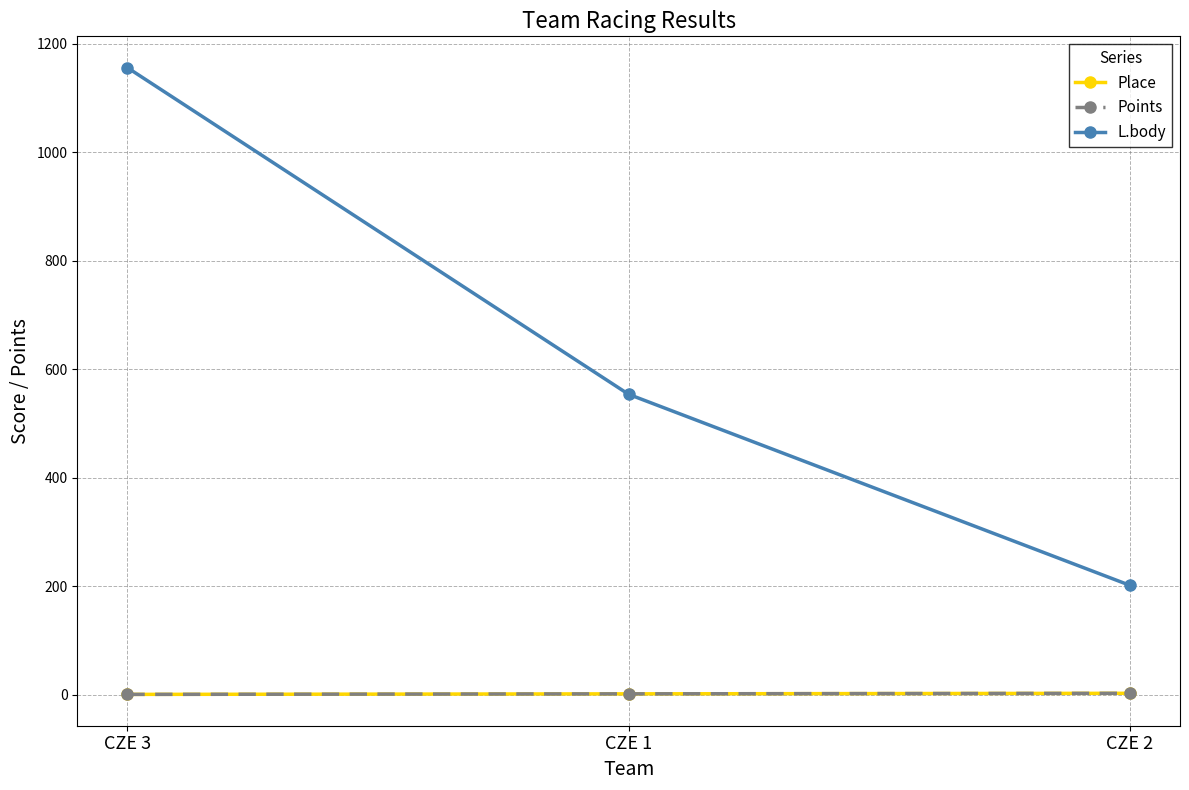

What is the smallest value displayed?

1